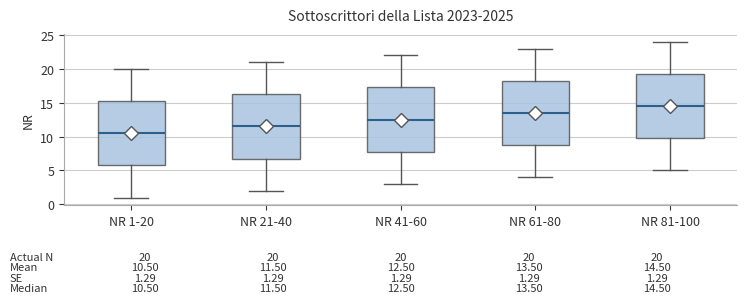

Which box's median line is the lowest?

NR 1-20